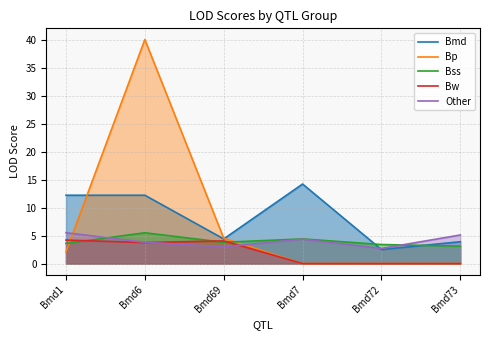

Between Bmd69 and Bmd7, which series saw the biggest shift?

Bmd